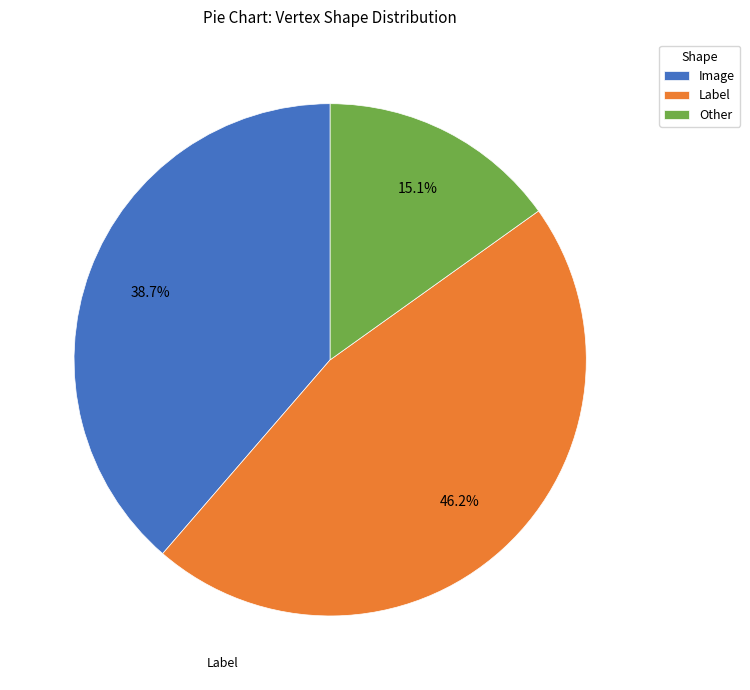

Rank the categories by value from highest to lowest.

Label, Image, Other